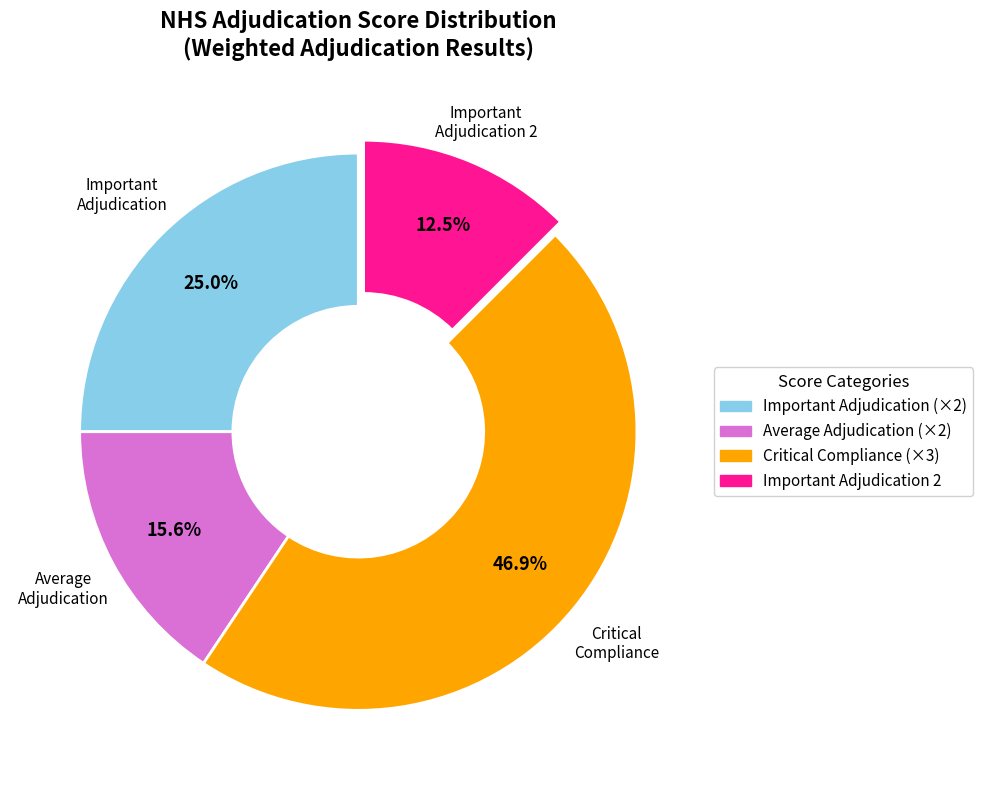

Is there any slice that represents more than half of the pie?

No